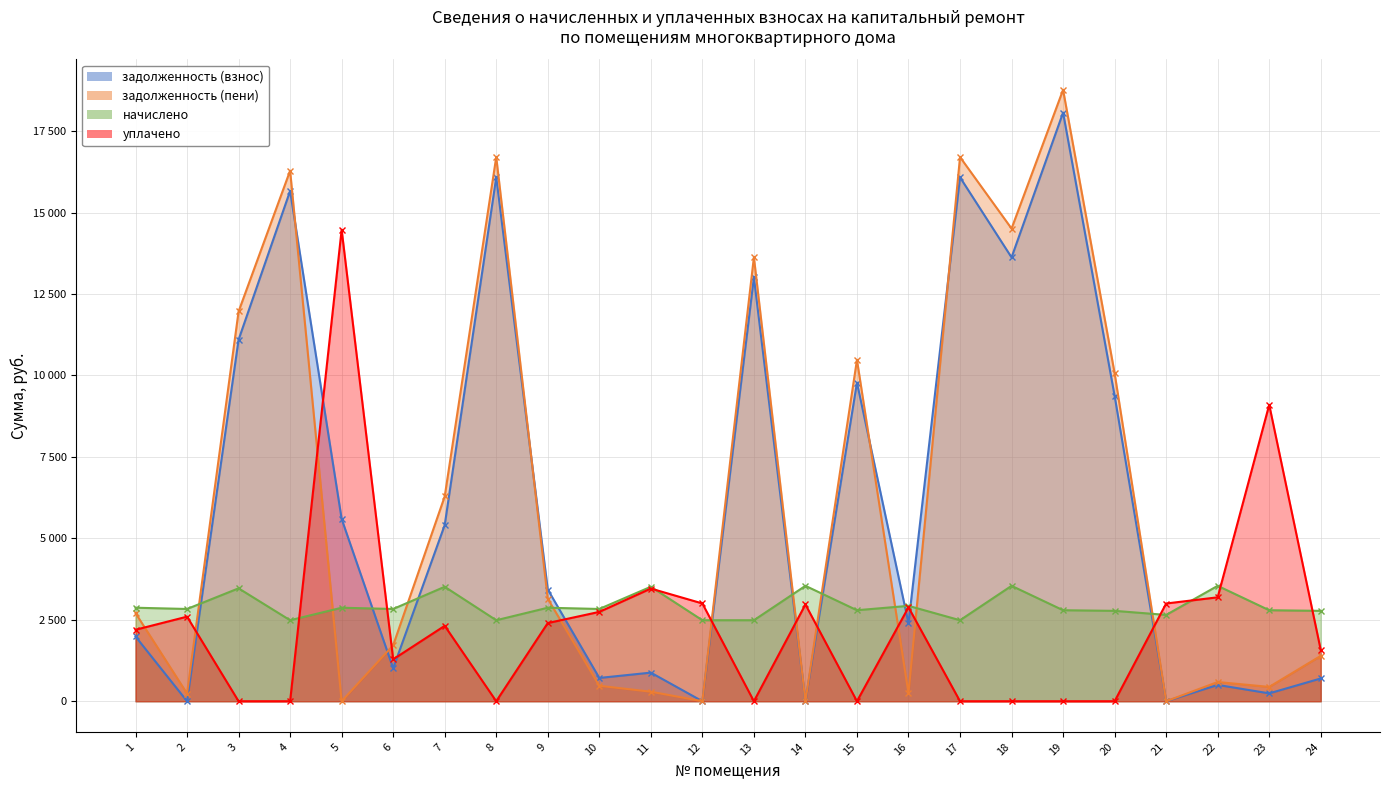

The задолженность (пени) series shows 3018.4 at 6. True or false?

False